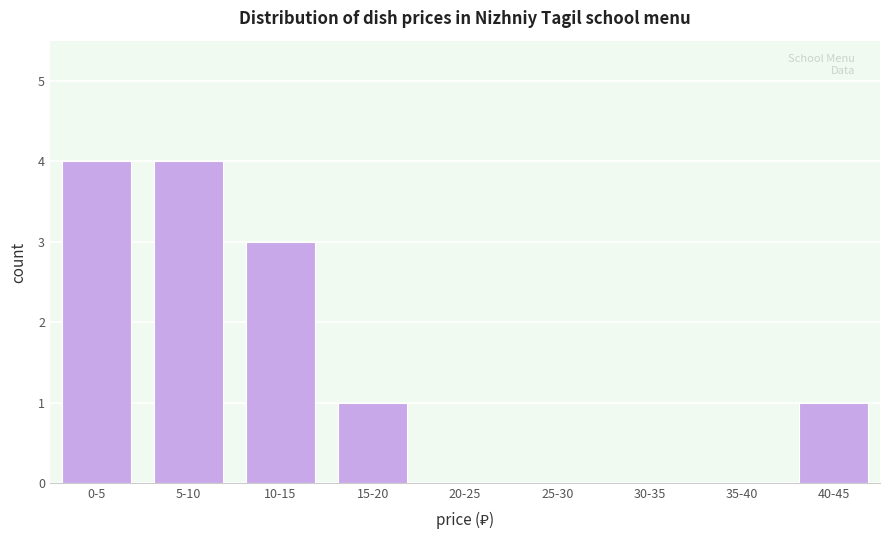

Reading left to right, list all the values displayed in this chart.

0-5=4	5-10=4	10-15=3	15-20=1	20-25=0	25-30=0	30-35=0	35-40=0	40-45=1